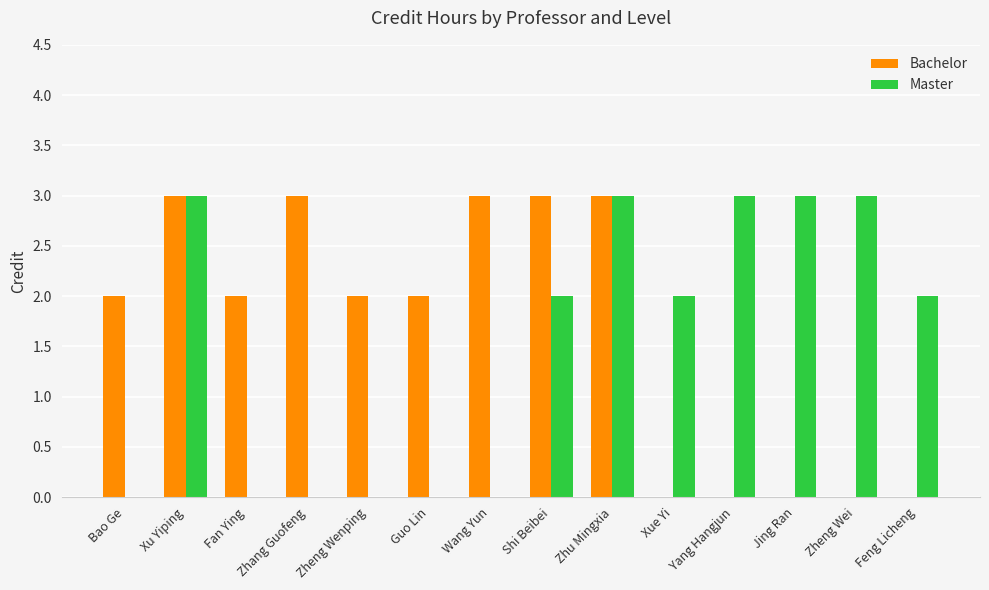

Count the number of categories in the chart.

14